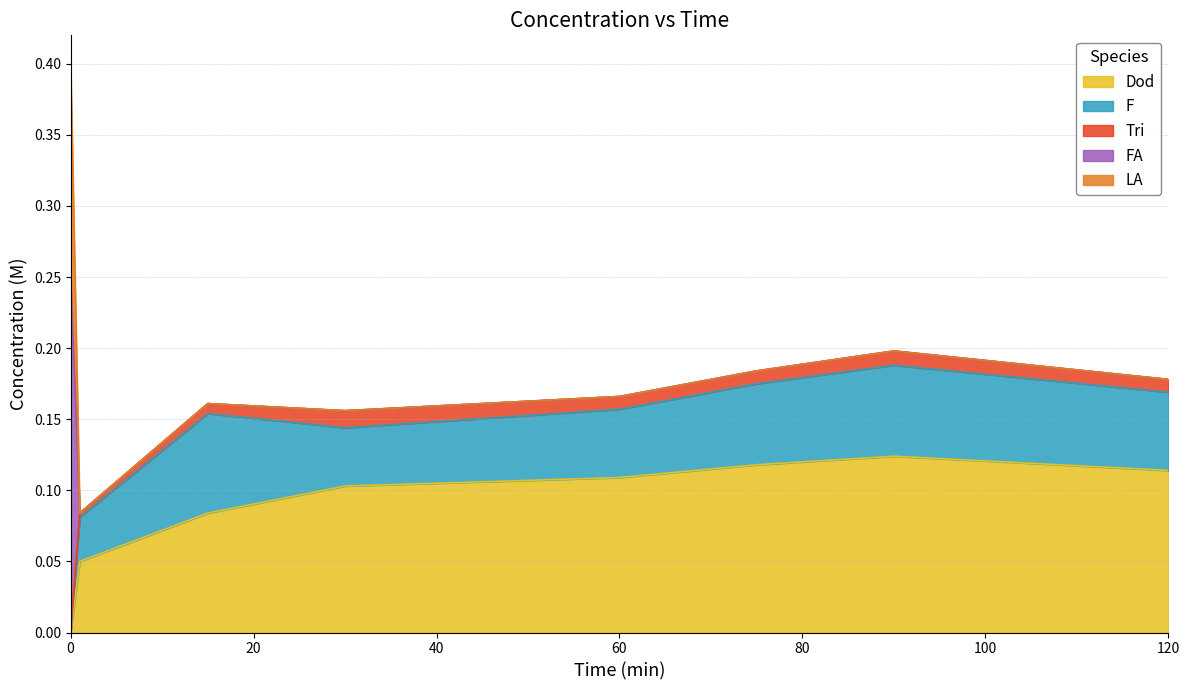

What is the total value across all series at 15?

0.2